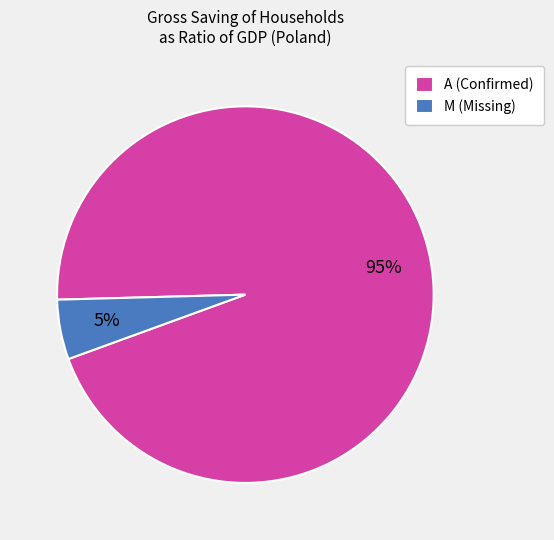

Combined, do A (Confirmed) and M (Missing) account for over 50%?

Yes